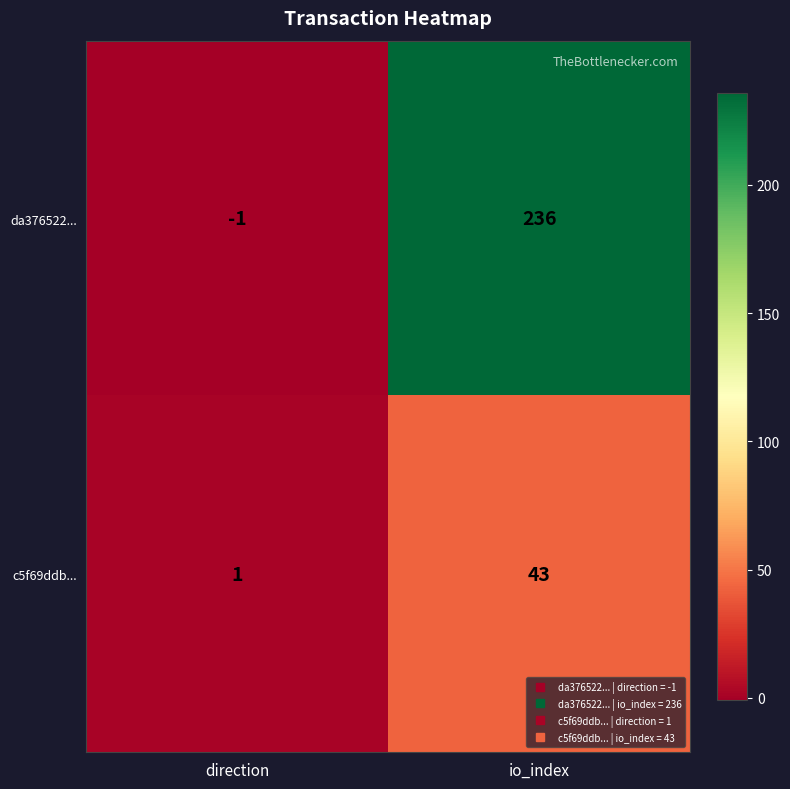

At which label is da376522... closest to 117?

direction